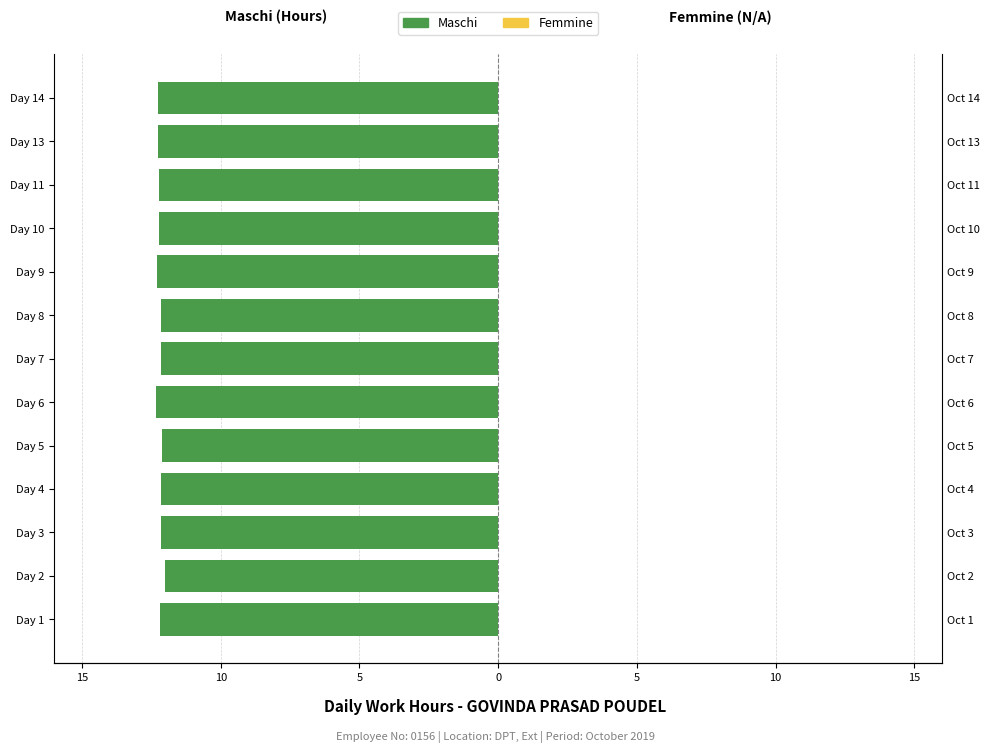

What are all the series names shown in the legend?

Maschi, Femmine